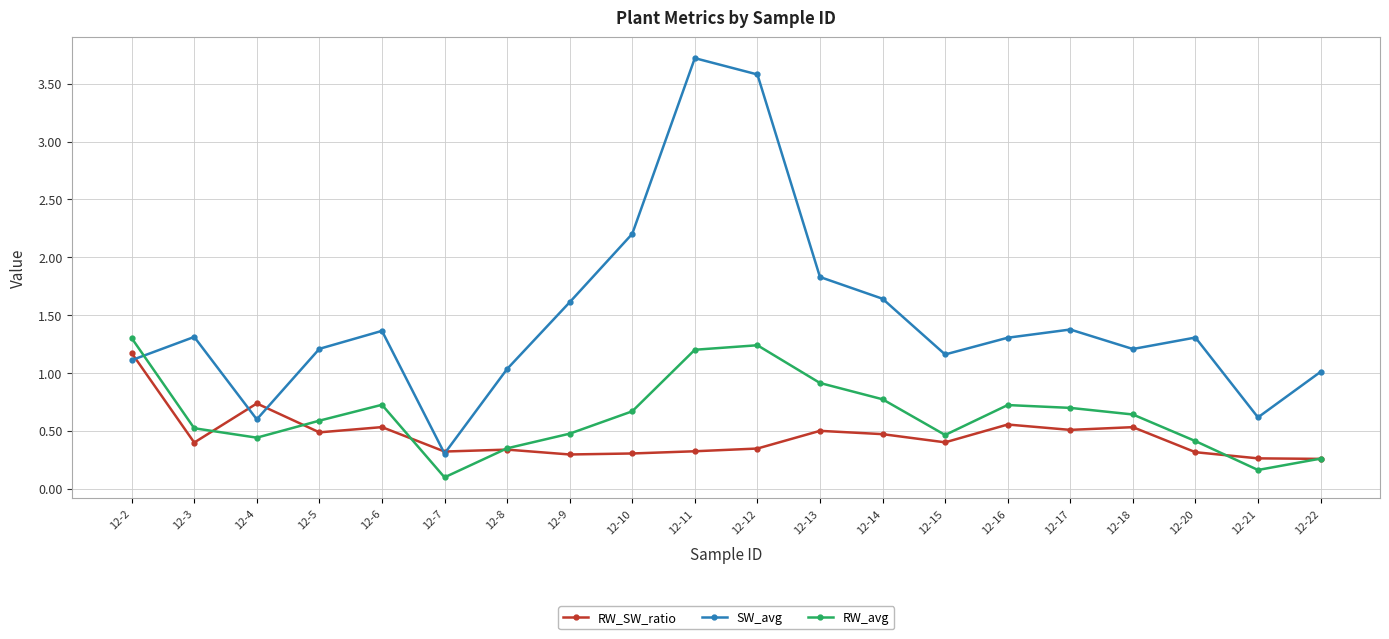

After their last crossing, which series has the higher values: RW_avg or SW_avg?

SW_avg